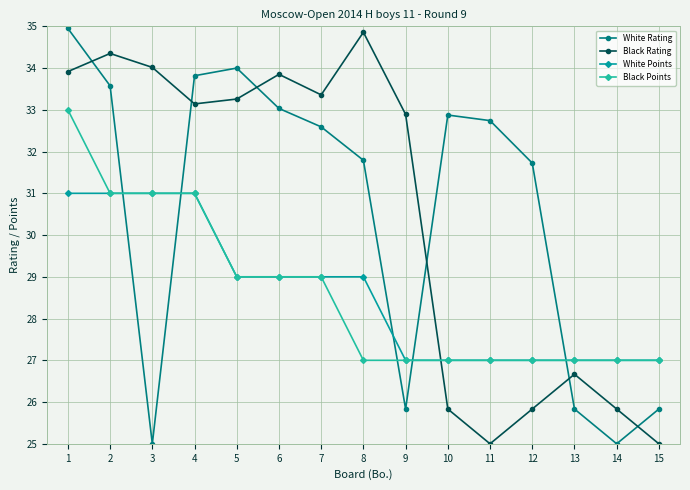

What is the spread (max minus min) of values at 15?

2.0